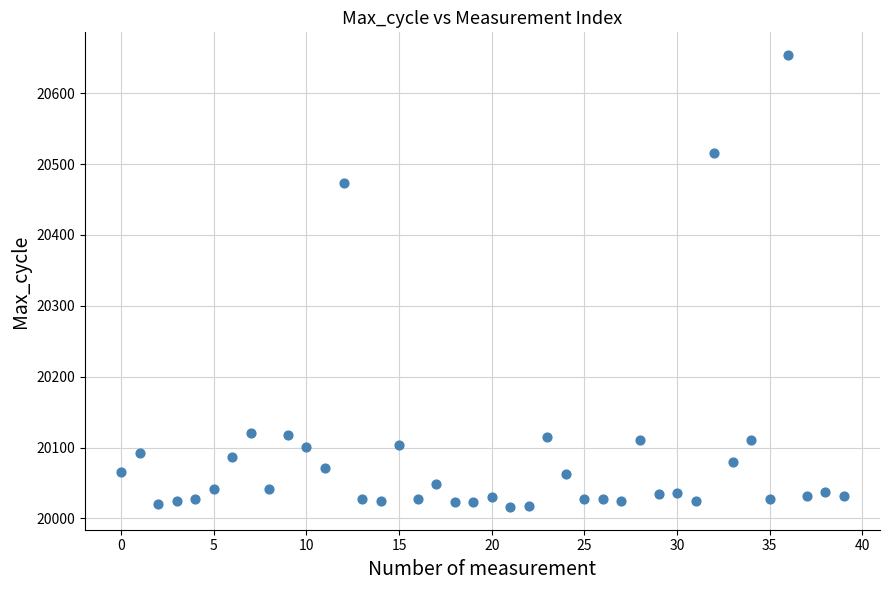

What Y value in the scatter plot is closest to 20335?

20473